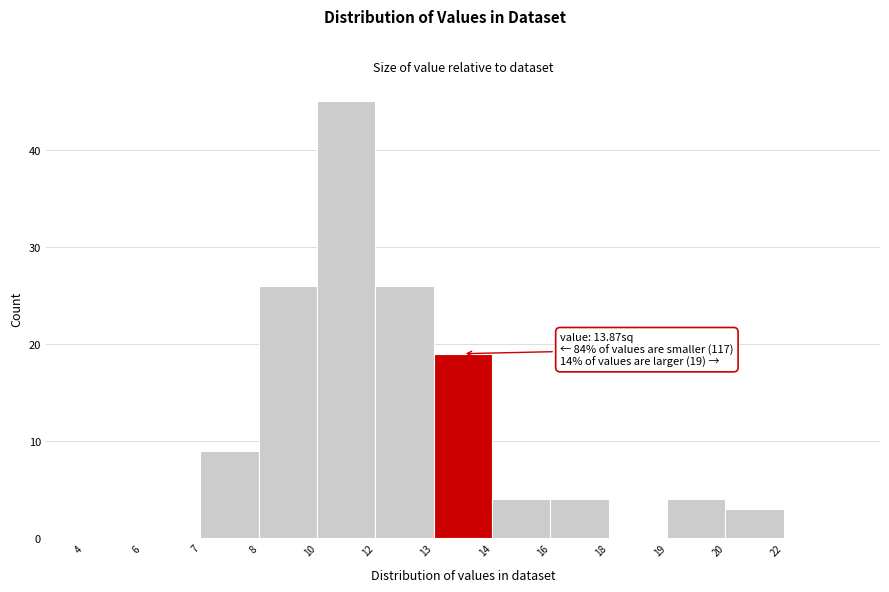

Reading right to left, list all the values displayed in this chart.

22=0	20=3	19=4	18=0	16=4	14=4	13=19	12=26	10=45	8=26	7=9	6=0	4=0